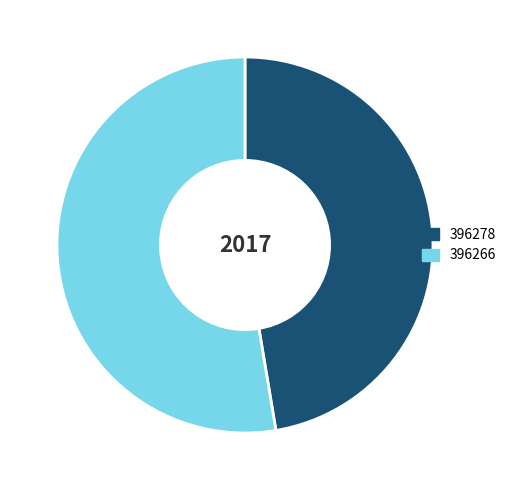

How many segments does this pie chart have?

2